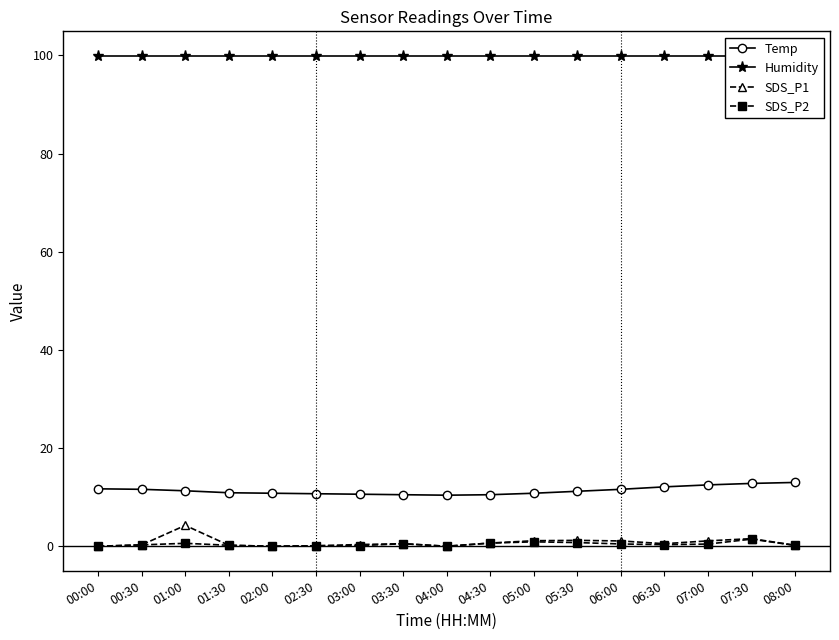

Between 03:00 and 04:00, which series saw the biggest shift?

SDS_P1